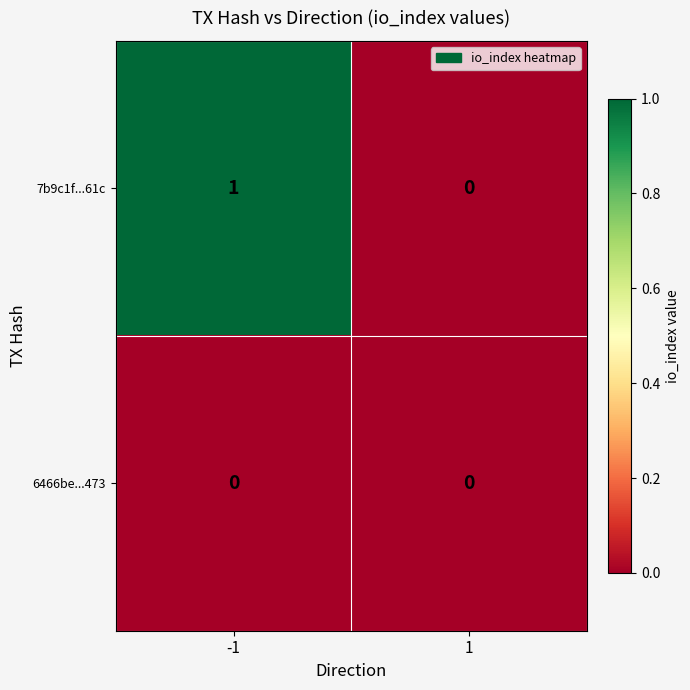

Is it true that 7b9c1f...61c equals 1 at -1?

True